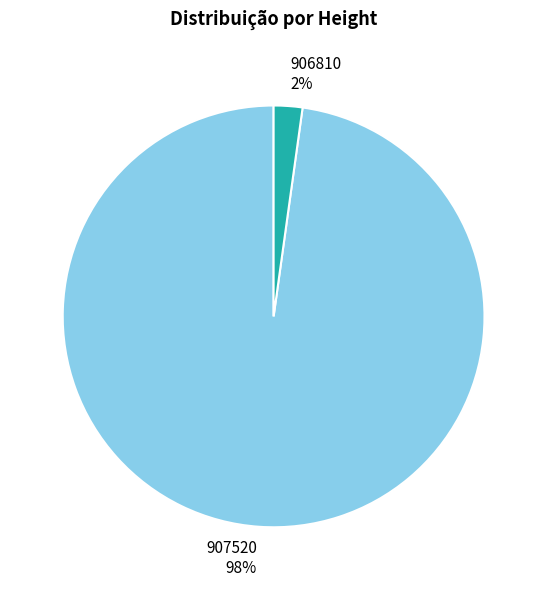

What percentage is the 907520 slice, to the nearest percent?

98%